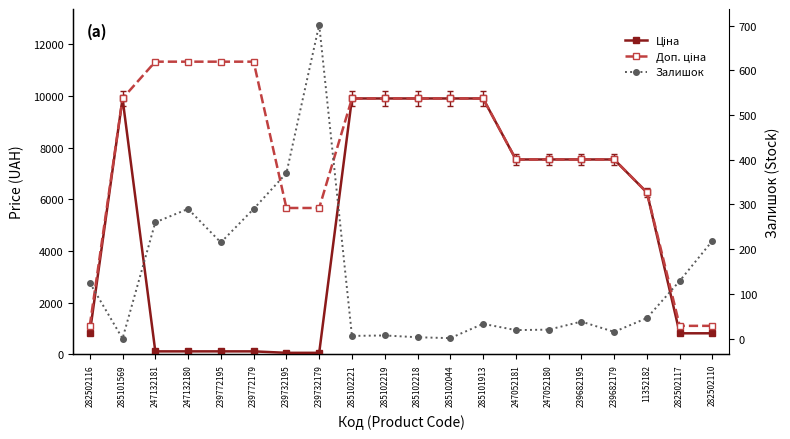

How many positive values does the Залишок series have?

19